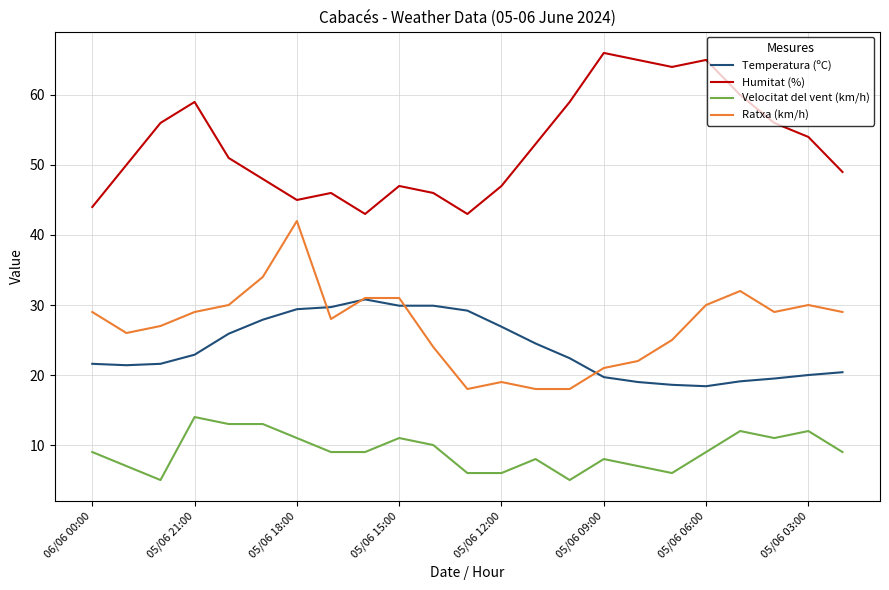

True or false: Temperatura (ºC) and Humitat (%) cross at least once.

False